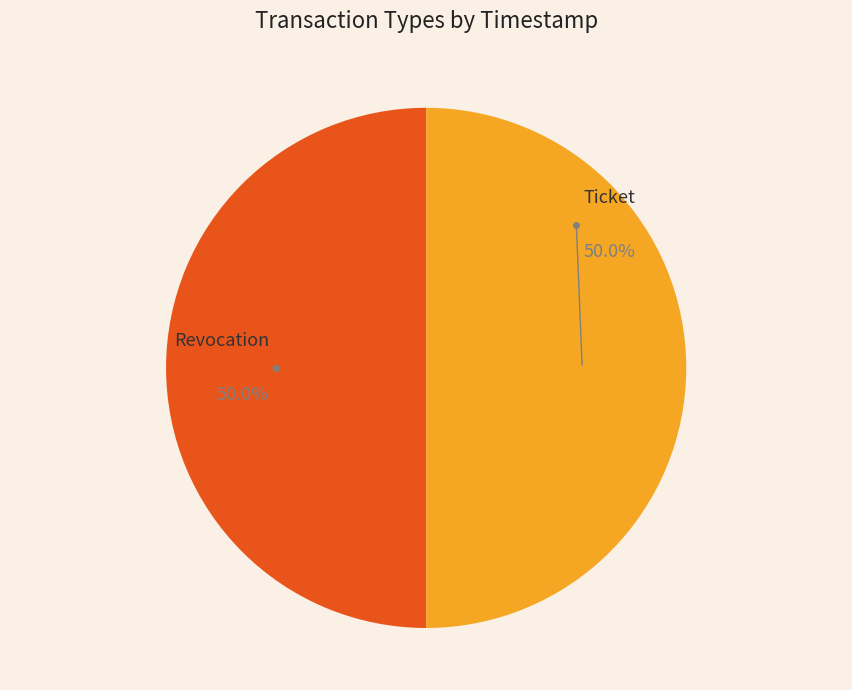

What percentage do Ticket and Revocation together represent?

100.0%